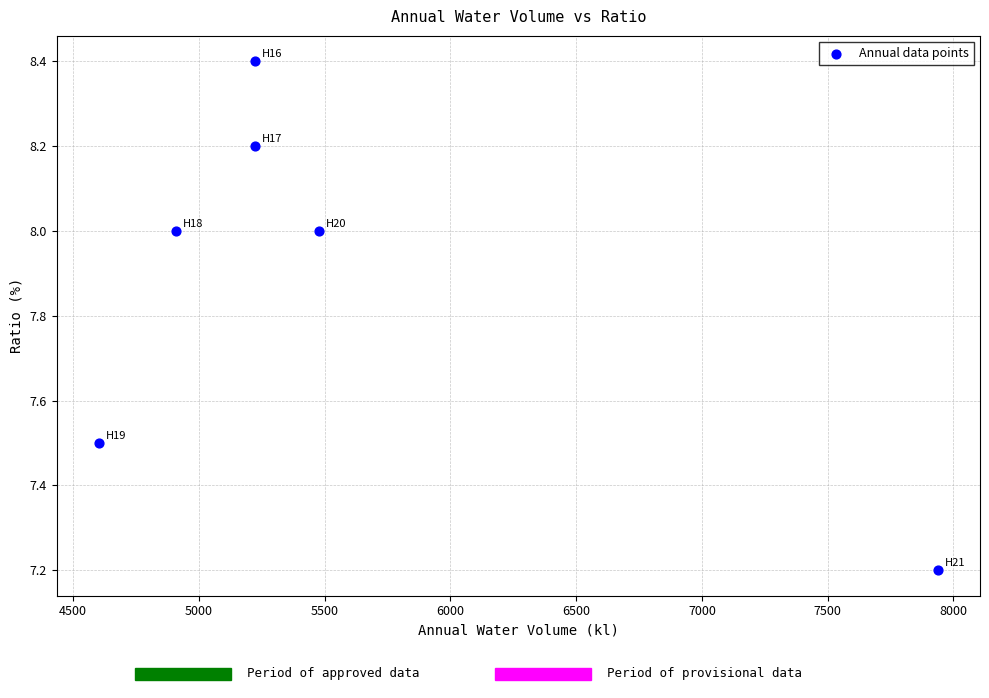

What is the average Y value?

7.9